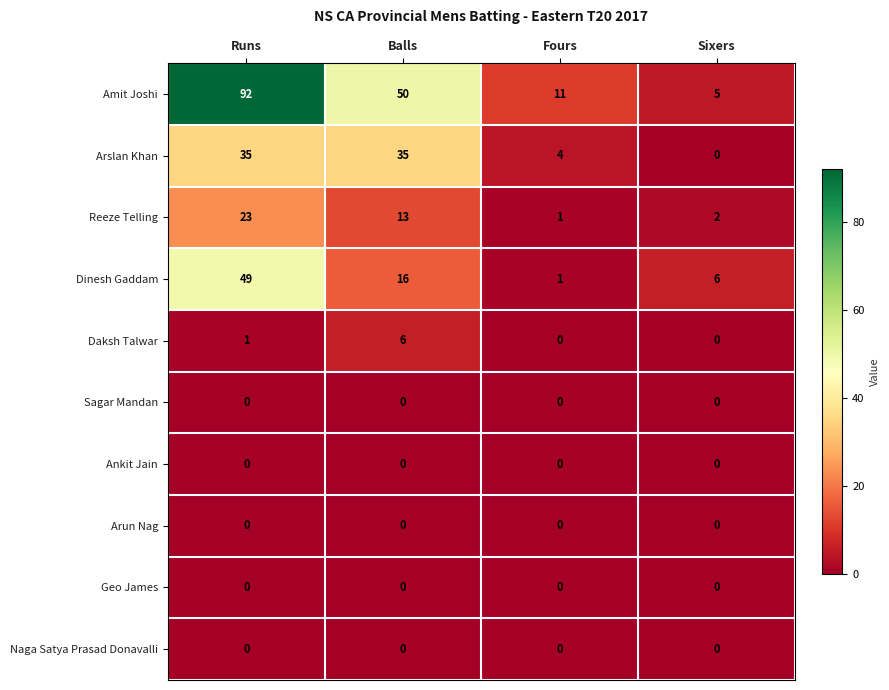

The Arslan Khan series shows 4 at Fours. True or false?

True